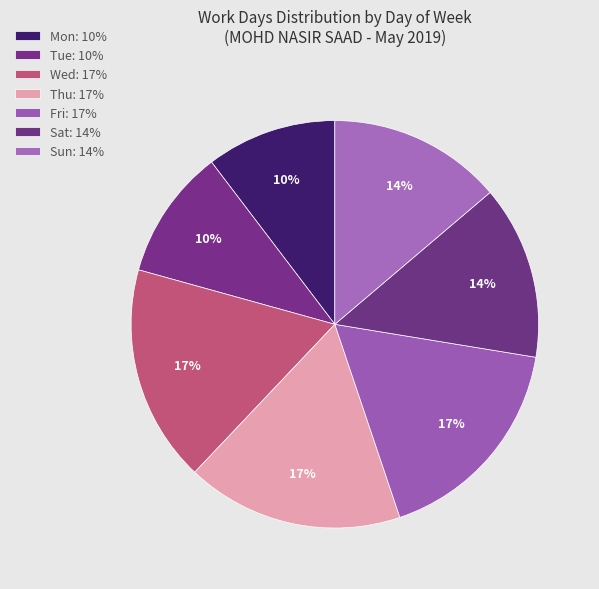

Rank the categories by value from highest to lowest.

Wed, Thu, Fri, Sat, Sun, Mon, Tue